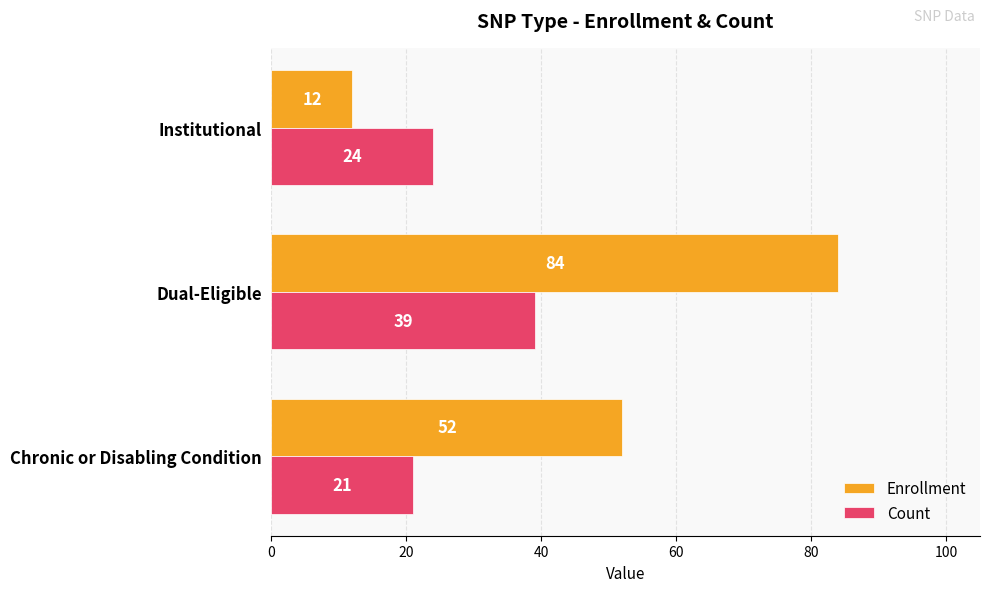

At which category is the sum across all series the highest?

Dual-Eligible